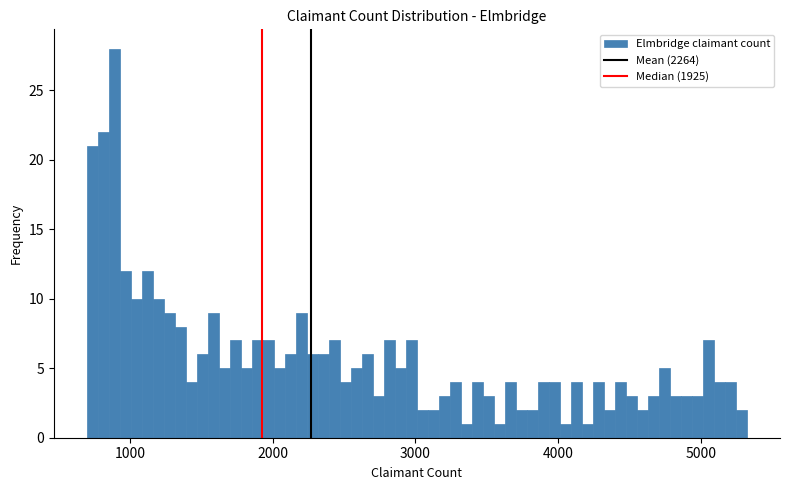

Around what value on the x-axis is the tallest bar? Give the approximate position of its centre, as read against the axis.

900